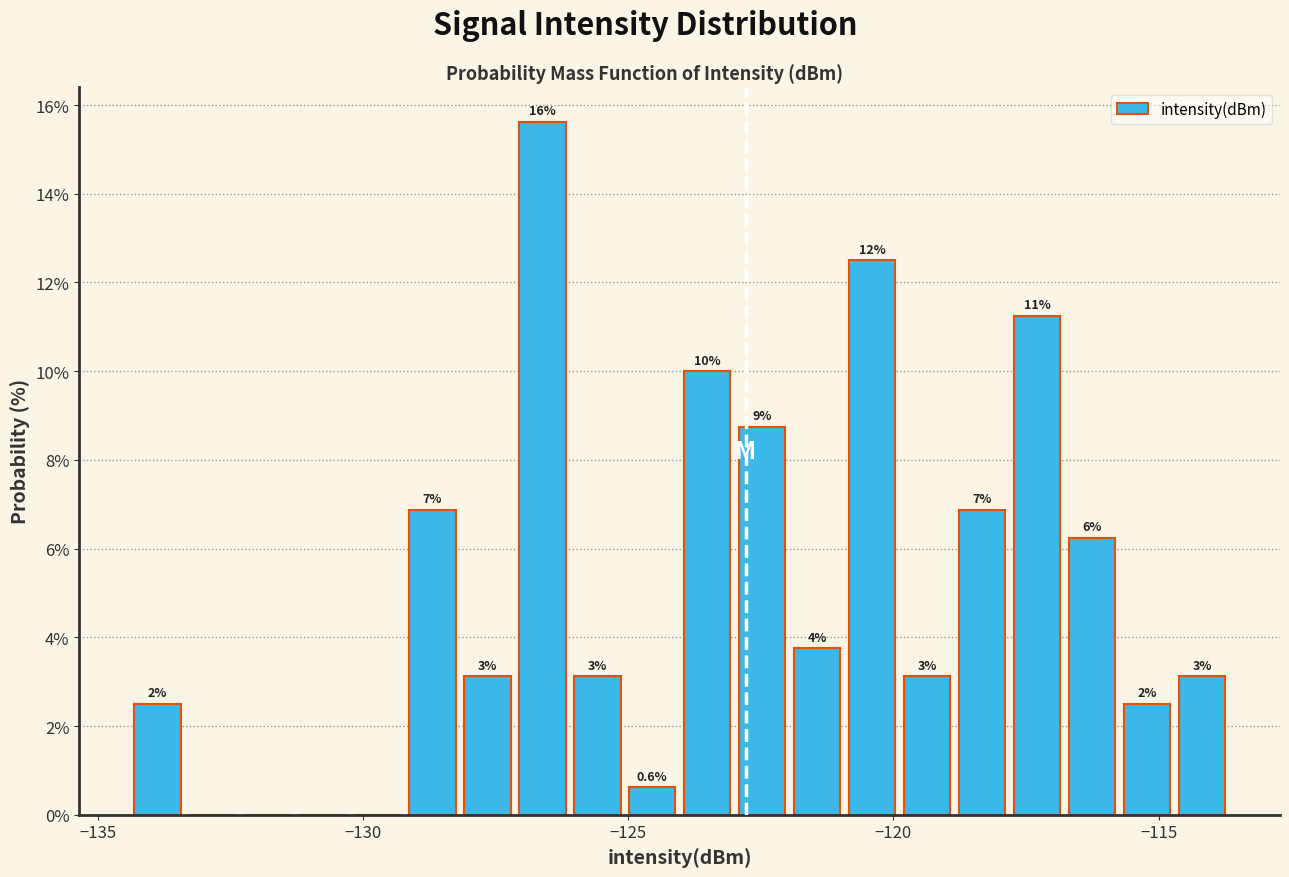

Read against the x-axis, roughly where is the centre of the tallest bar?

-126.5